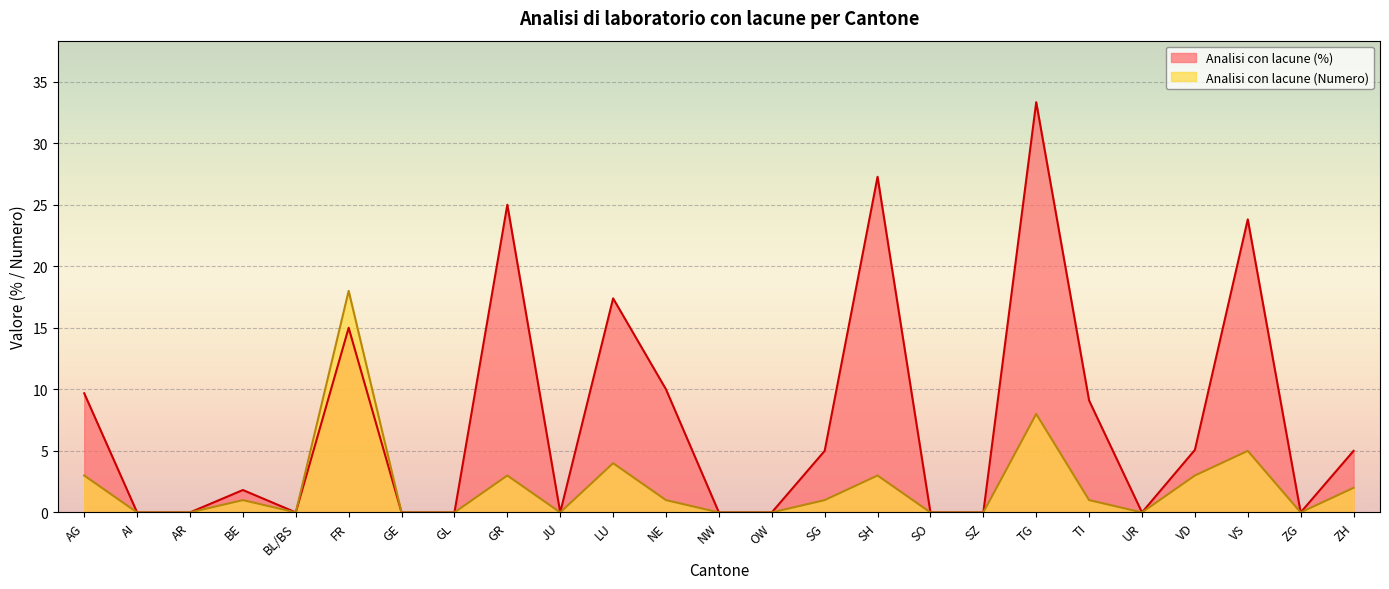

Reading left to right, what are all the values shown in this chart?

Analisi con lacune (%): 9.7	0.0	0.0	1.8	0.0	15.0	0.0	0.0	25.0	0.0	17.4	10.0	0.0	0.0	5.0	27.3	0.0	0.0	33.3	9.1	0.0	5.1	23.8	0.0	5.0
Analisi con lacune (Numero): 3.0	0.0	0.0	1.0	0.0	18.0	0.0	0.0	3.0	0.0	4.0	1.0	0.0	0.0	1.0	3.0	0.0	0.0	8.0	1.0	0.0	3.0	5.0	0.0	2.0